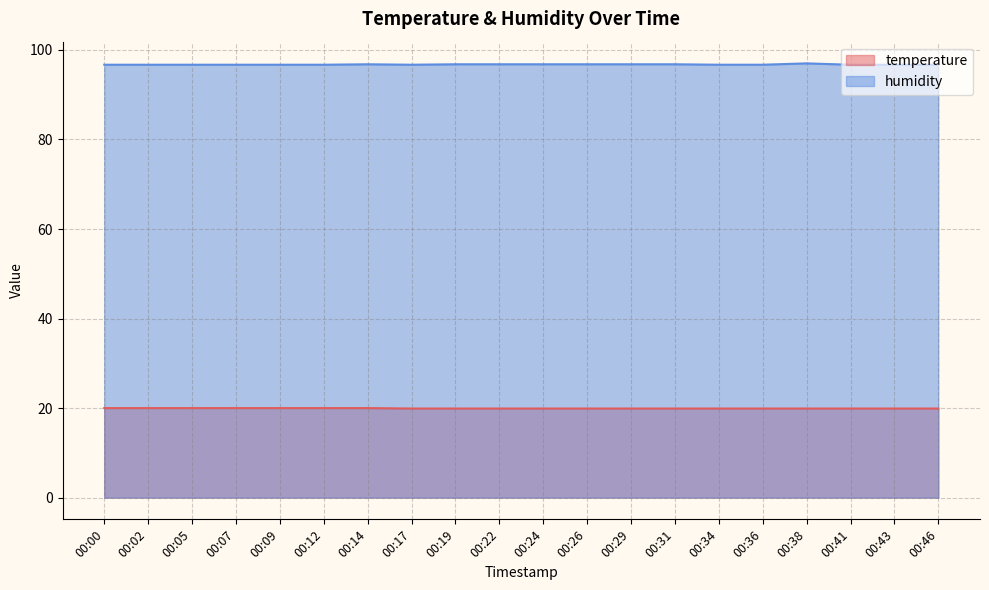

True or false: humidity and temperature intersect in this chart.

False